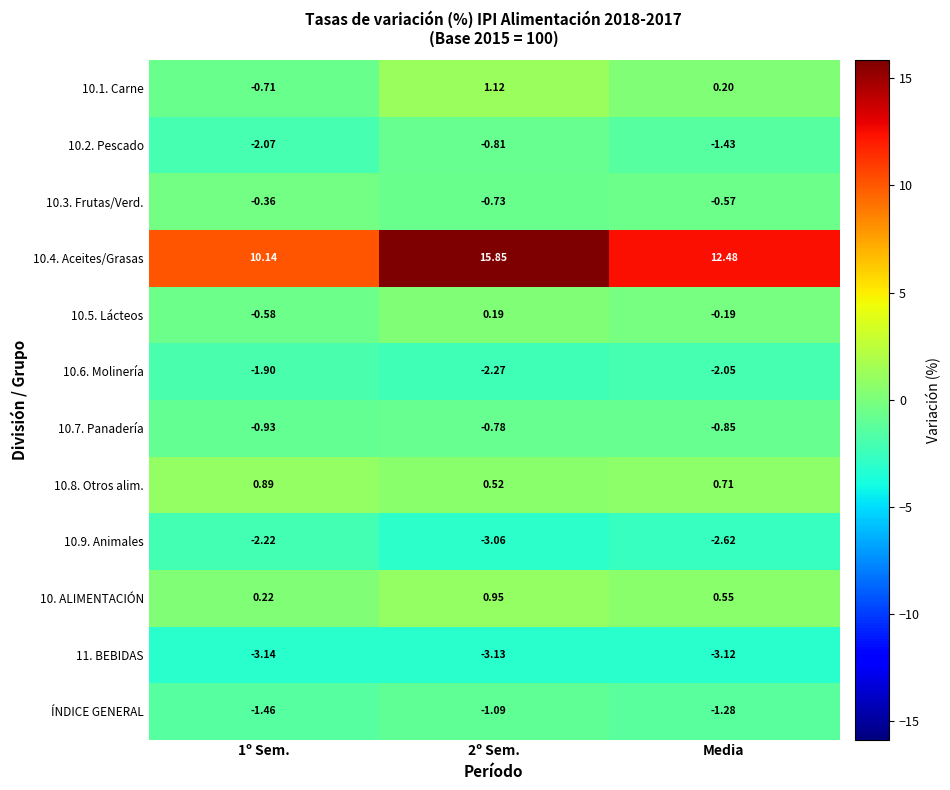

At which category is the sum across all series the highest?

2º Sem.